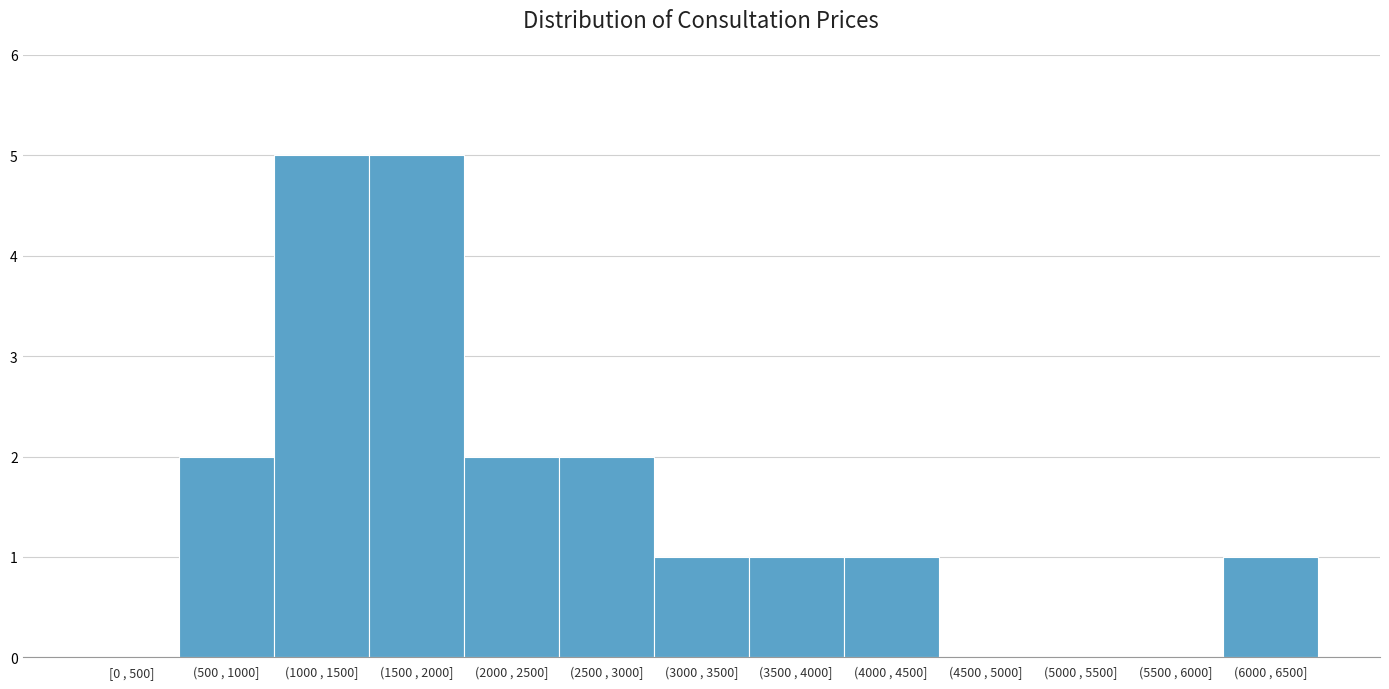

Reading left to right, transcribe all the data shown in this chart.

[0 , 500]=0	(500 , 1000]=2	(1000 , 1500]=5	(1500 , 2000]=5	(2000 , 2500]=2	(2500 , 3000]=2	(3000 , 3500]=1	(3500 , 4000]=1	(4000 , 4500]=1	(4500 , 5000]=0	(5000 , 5500]=0	(5500 , 6000]=0	(6000 , 6500]=1